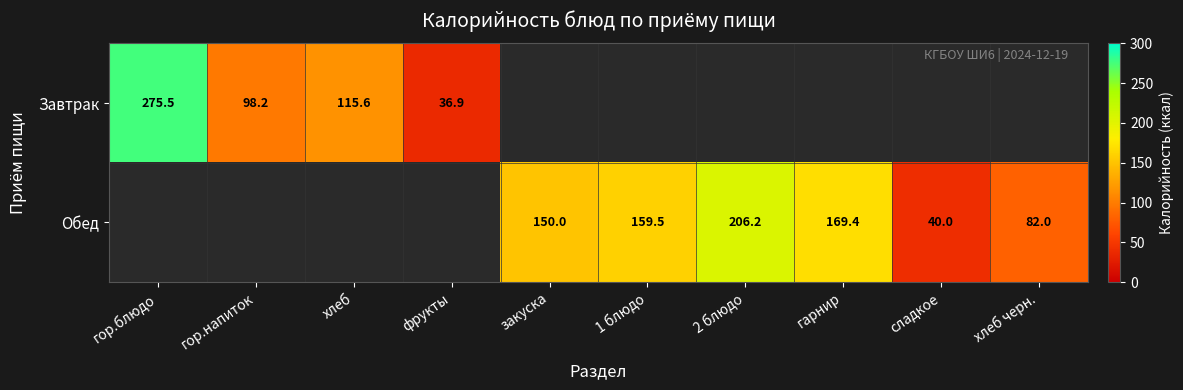

Is the value of Обед at закуска greater than the value of Завтрак at гор.блюдо?

No